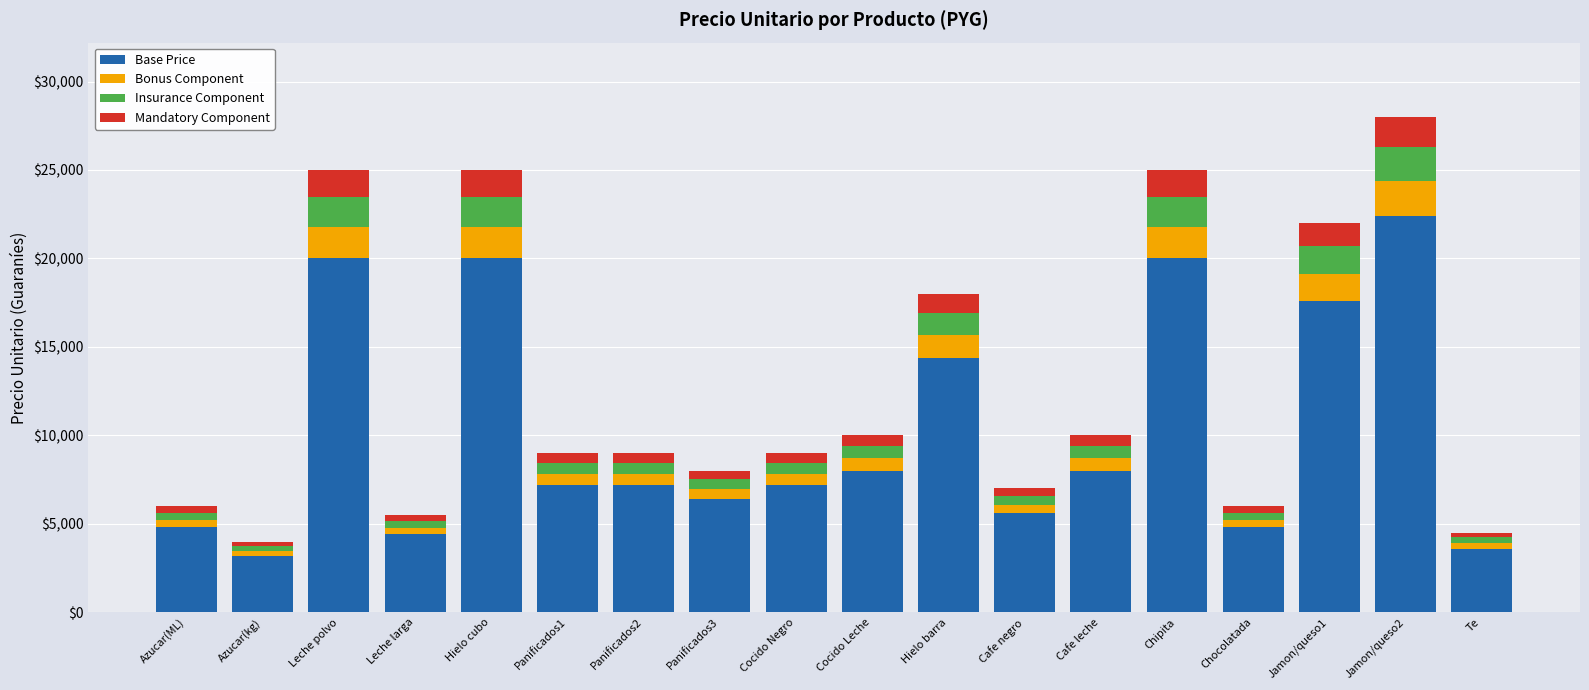

How many bars are there in total?

18